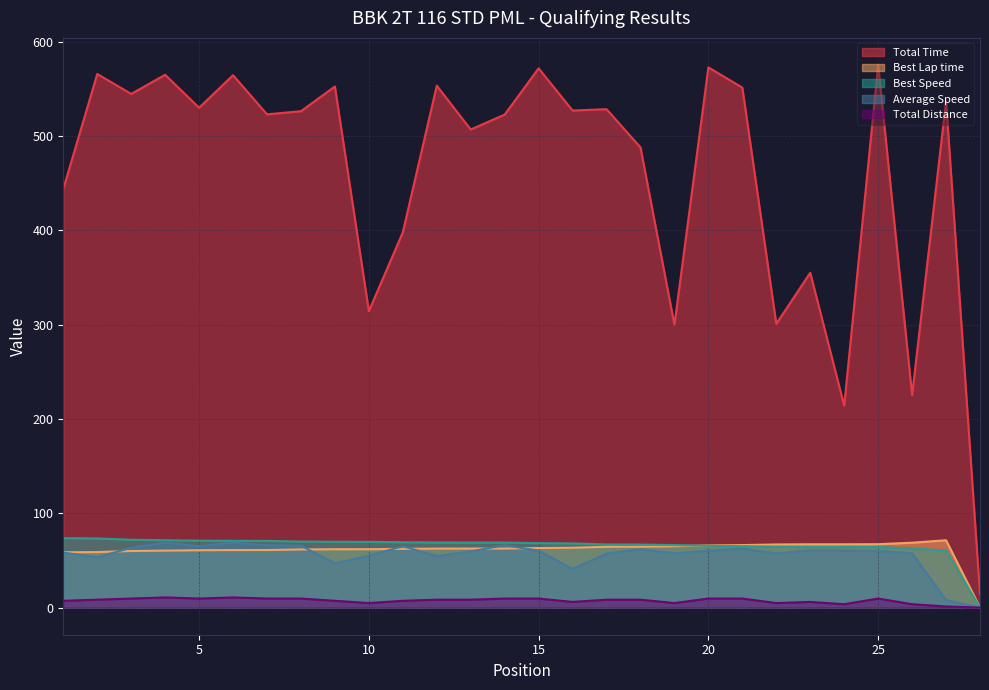

Reading right to left, transcribe all the data shown in this chart.

Total Time: 14.3	537.2	225.4	575.5	214.2	355.2	301.0	551.6	573.0	300.0	488.1	528.7	527.2	572.0	522.9	507.1	553.6	398.0	314.5	552.8	526.5	523.2	564.7	530.2	565.2	544.8	566.0	444.0
Best Lap time: 0.0	71.4	68.8	67.2	67.2	67.2	67.0	66.3	65.9	65.2	64.6	64.5	63.5	63.2	62.7	62.6	62.6	62.3	61.9	61.9	61.7	61.1	61.0	60.8	60.4	60.0	58.9	58.7
Best Speed: 0.0	60.5	62.8	64.2	64.3	64.3	64.5	65.2	65.5	66.3	66.9	67.0	68.0	68.4	69.0	69.0	69.0	69.3	69.8	69.8	70.0	70.7	70.8	71.0	71.5	72.0	73.4	73.6
Average Speed: 0.0	8.0	57.5	60.1	60.5	60.8	57.4	62.7	60.3	57.6	61.9	57.2	41.0	60.4	66.1	59.6	54.6	65.1	54.9	46.9	65.6	66.1	68.8	65.2	68.8	63.4	53.4	58.4
Total Distance: 0.0	1.2	3.6	9.6	3.6	6.0	4.8	9.6	9.6	4.8	8.4	8.4	6.0	9.6	9.6	8.4	8.4	7.2	4.8	7.2	9.6	9.6	10.8	9.6	10.8	9.6	8.4	7.2